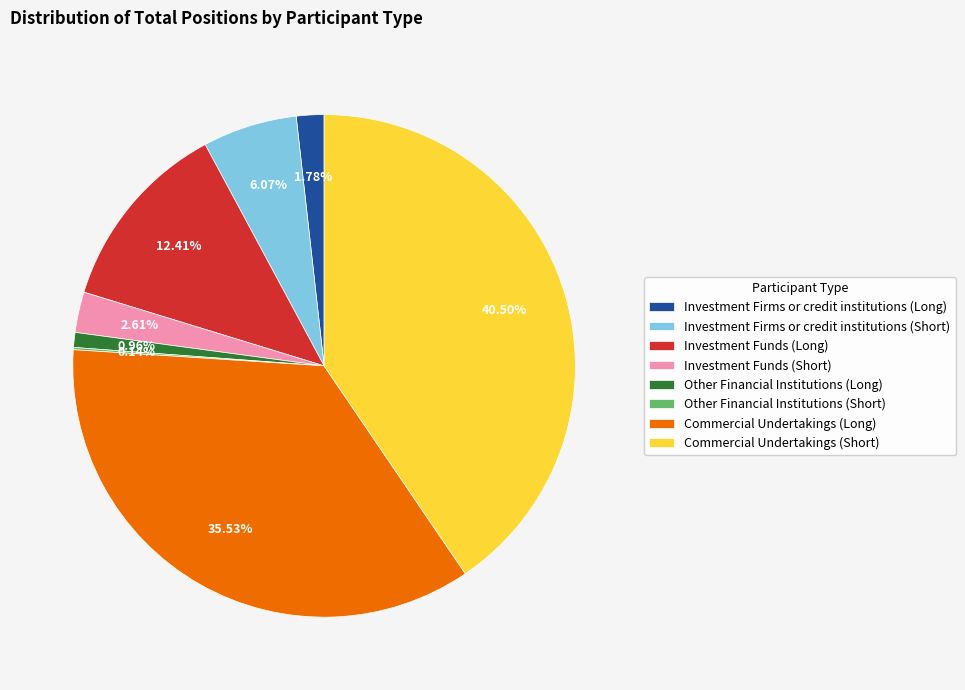

What percentage do Investment Funds (Long) and Investment Funds (Short) together represent?

15.0%